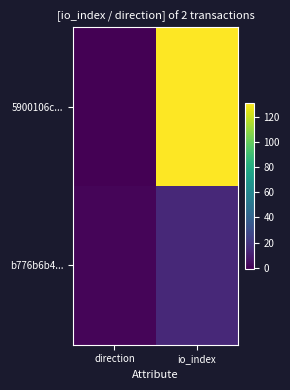

Between direction and io_index, which series saw the biggest shift?

5900106c...